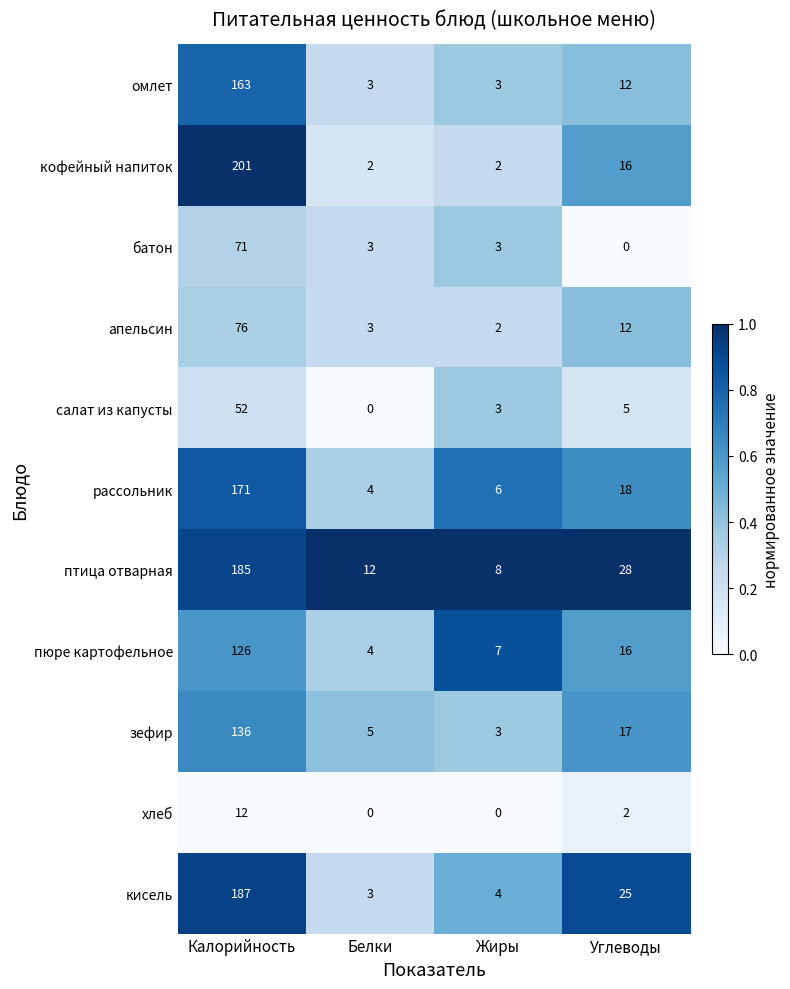

Which series has the widest spread of values?

кофейный напиток